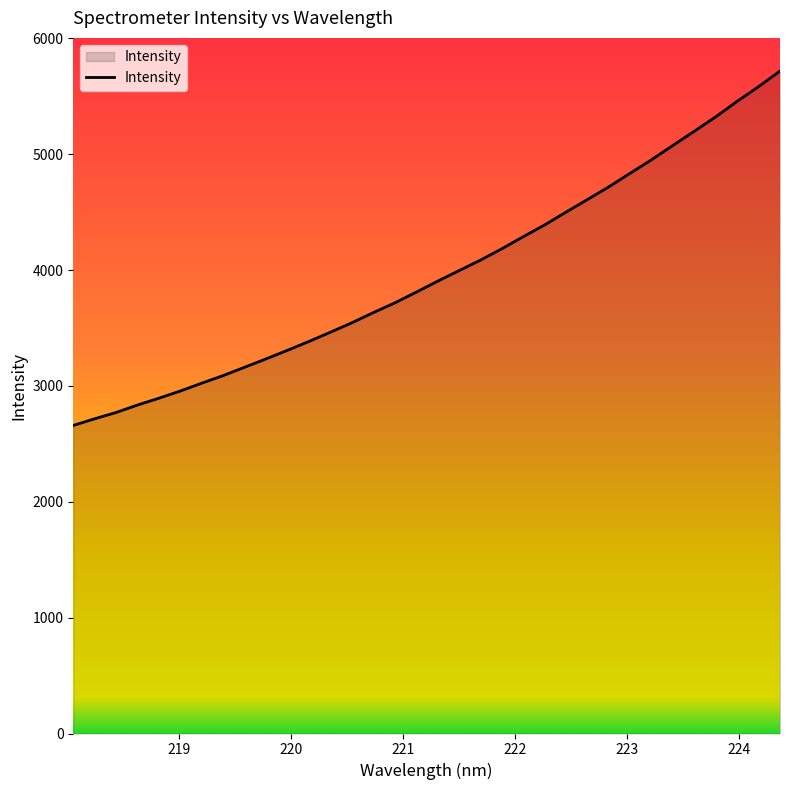

What is the greatest value displayed?

5718.9